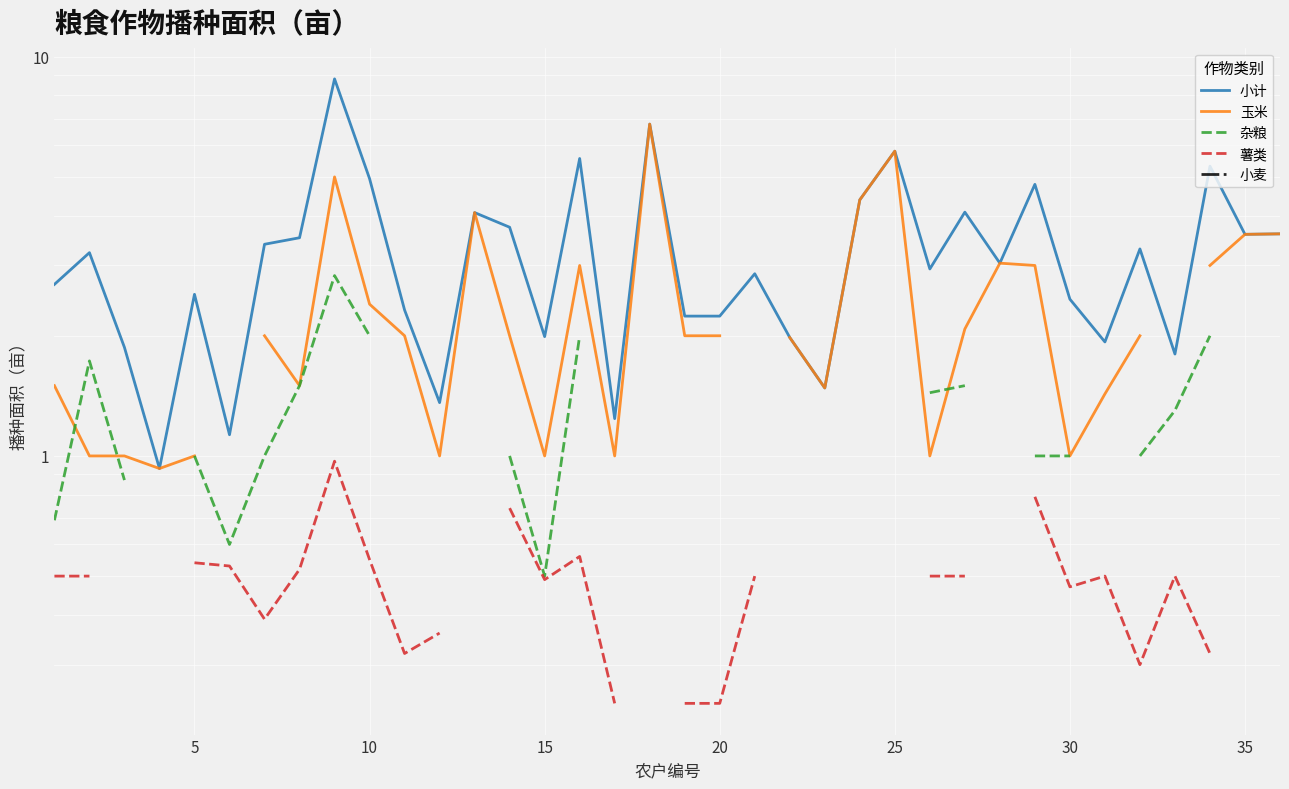

What is the lowest value of the 薯类 series?

0.2